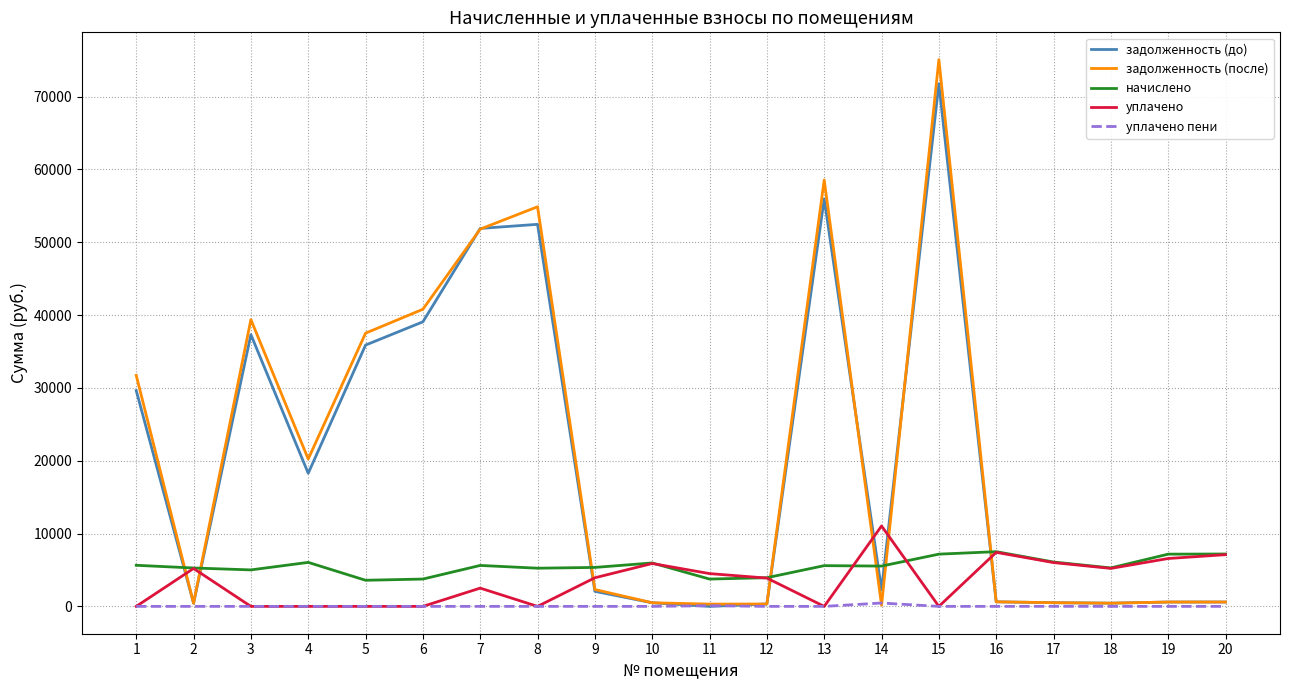

Is this an area chart (filled region under the line)?

No